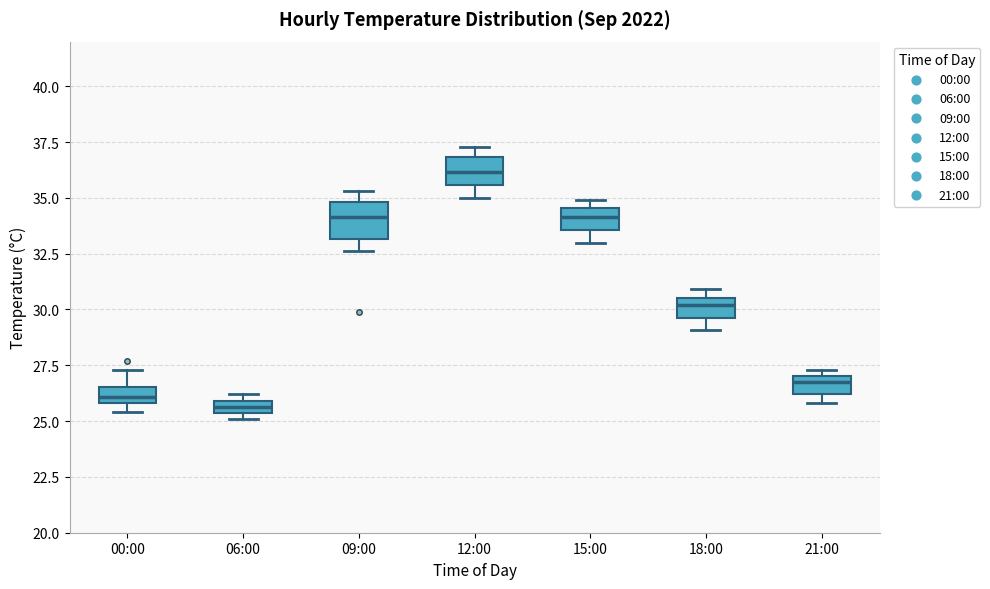

Which box's median line is the highest?

12:00